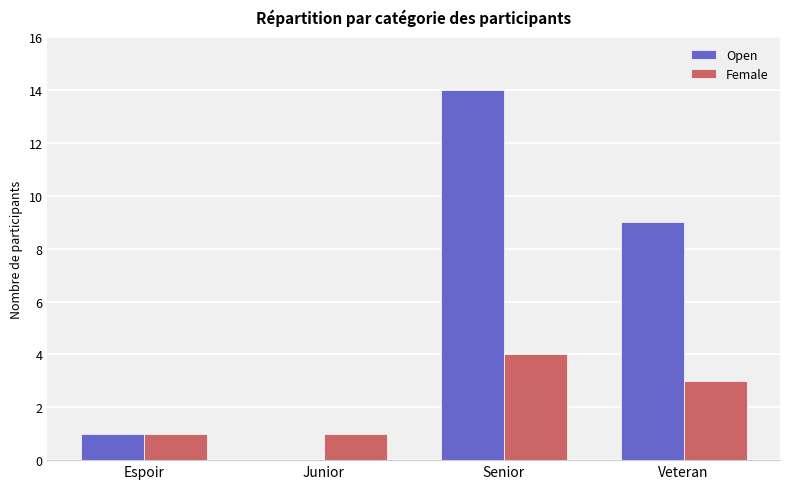

How many values in Open are above zero?

3